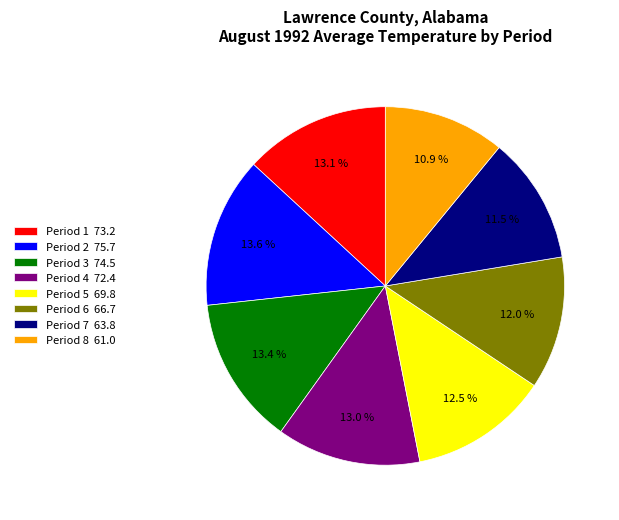

How much of the chart is everything except Period 8?

89.1%